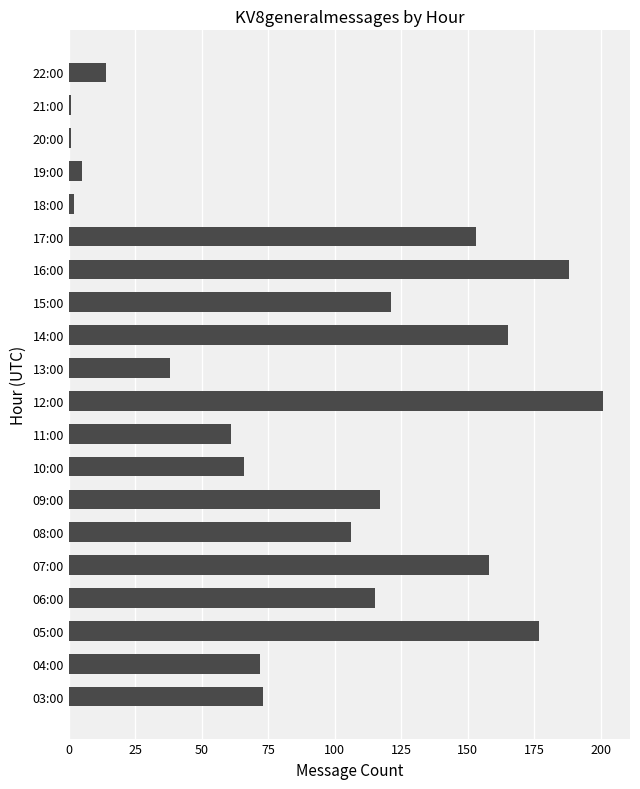

What is the difference between the maximum and minimum values?

200